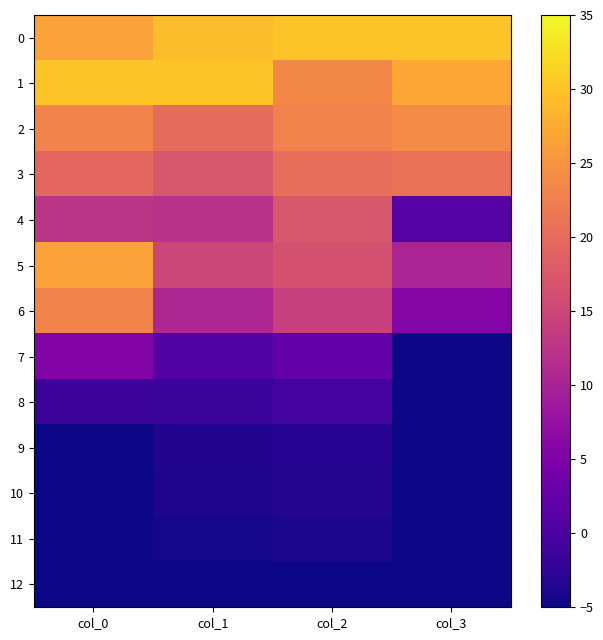

Count the number of data series in this chart.

13